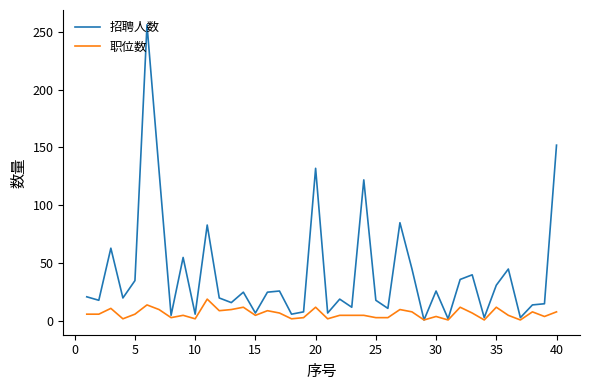

What is the maximum value for 职位数?

19